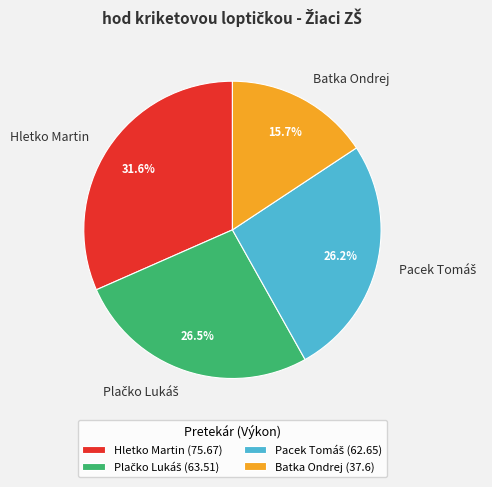

What is the smallest slice in the pie chart?

Batka Ondrej